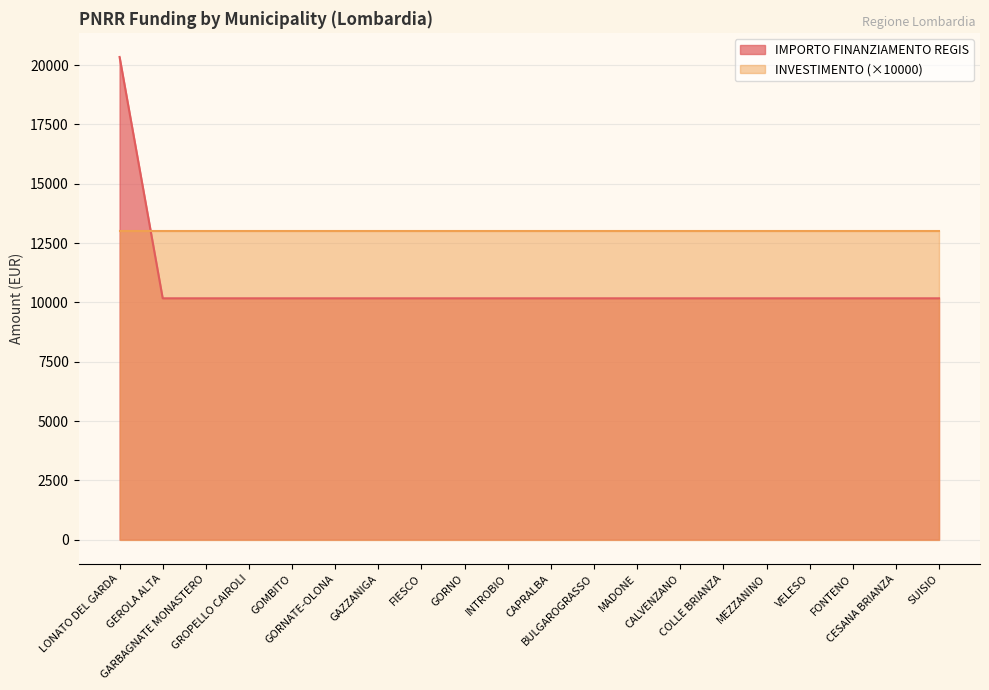

List the labels in order of value, largest first.

LONATO DEL GARDA, GEROLA ALTA, GARBAGNATE MONASTERO, GROPELLO CAIROLI, GOMBITO, GORNATE-OLONA, GAZZANIGA, FIESCO, GORNO, INTROBIO, CAPRALBA, BULGAROGRASSO, MADONE, CALVENZANO, COLLE BRIANZA, MEZZANINO, VELESO, FONTENO, CESANA BRIANZA, SUISIO